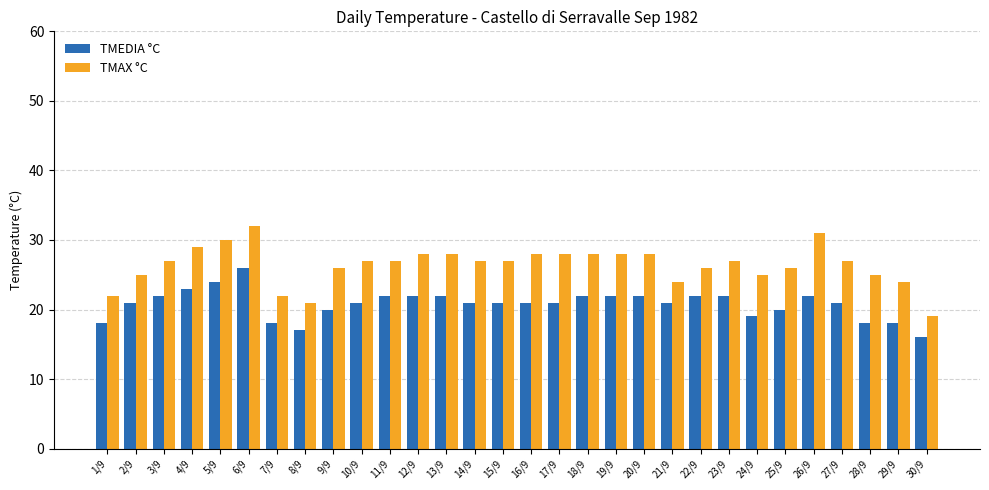

What is the maximum value shown in the chart?

32